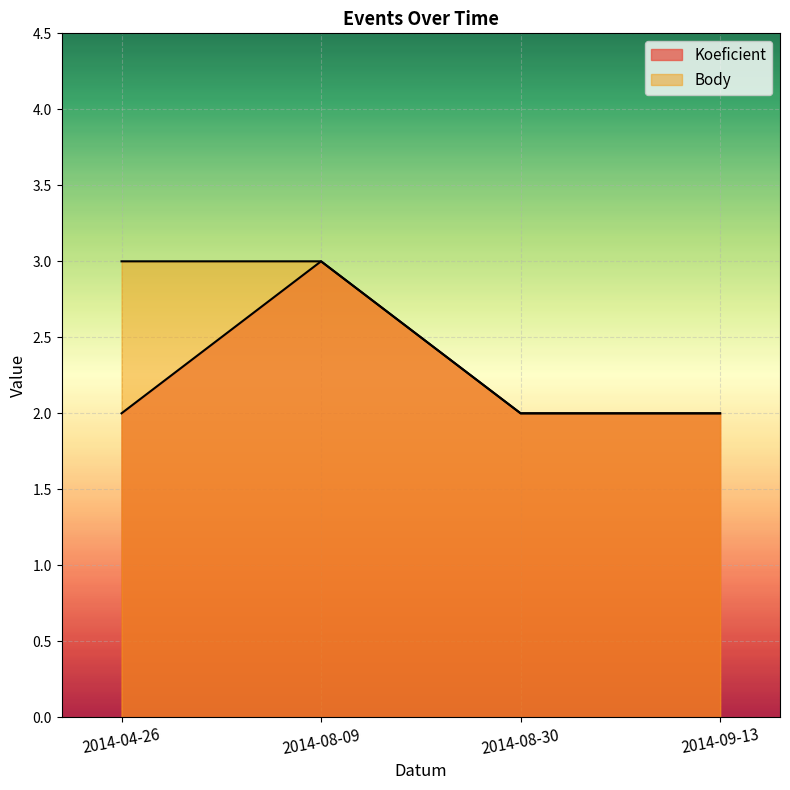

What is the smallest value displayed?

2